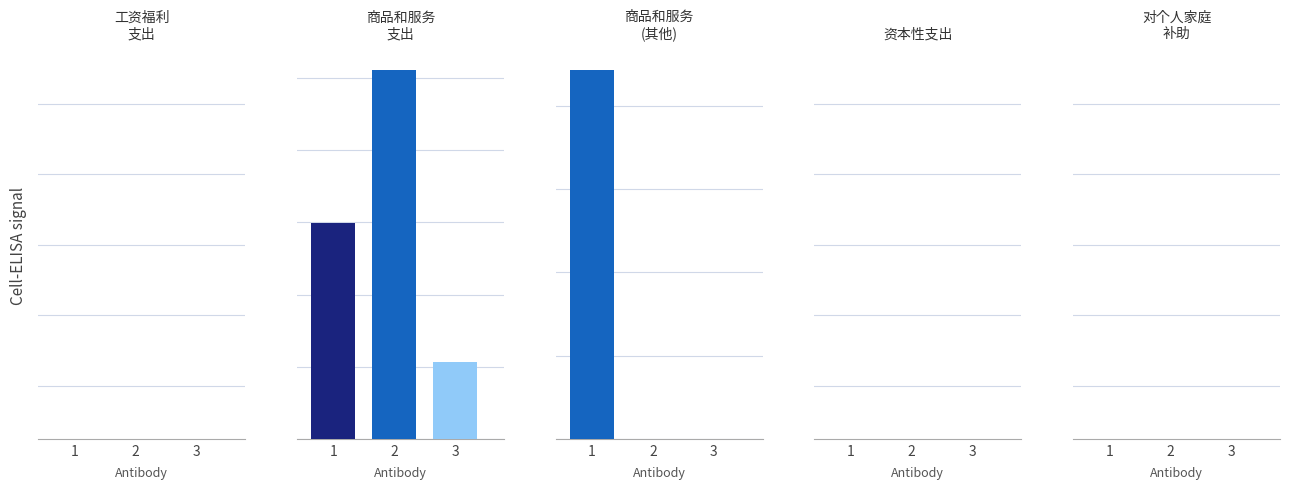

How many distinct data groups are displayed?

5